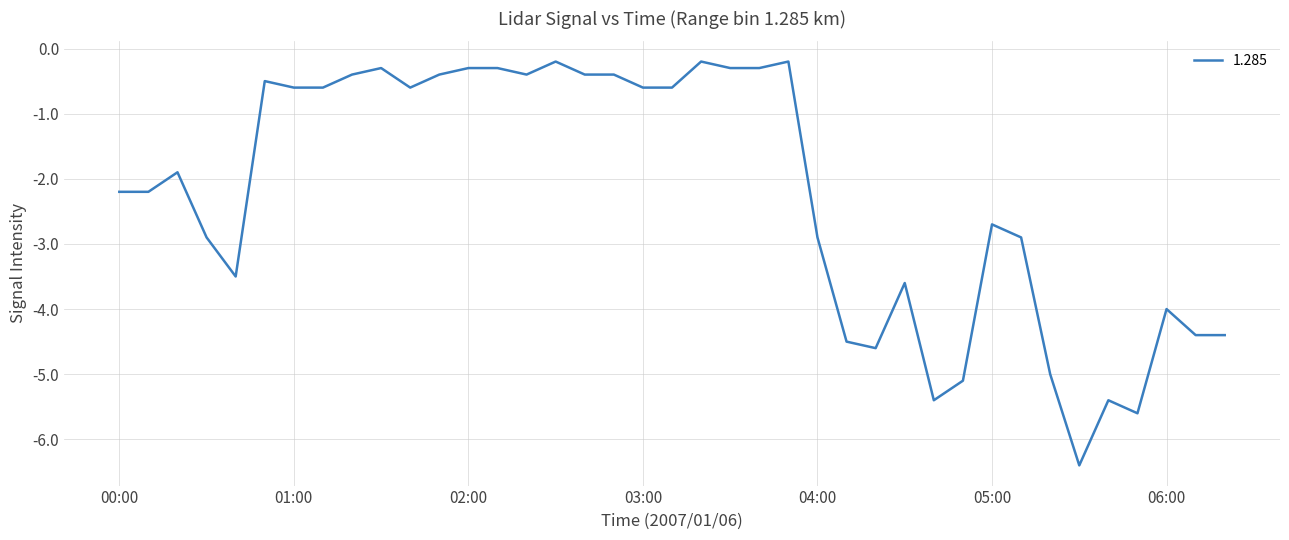

How many lines are shown in the chart?

1